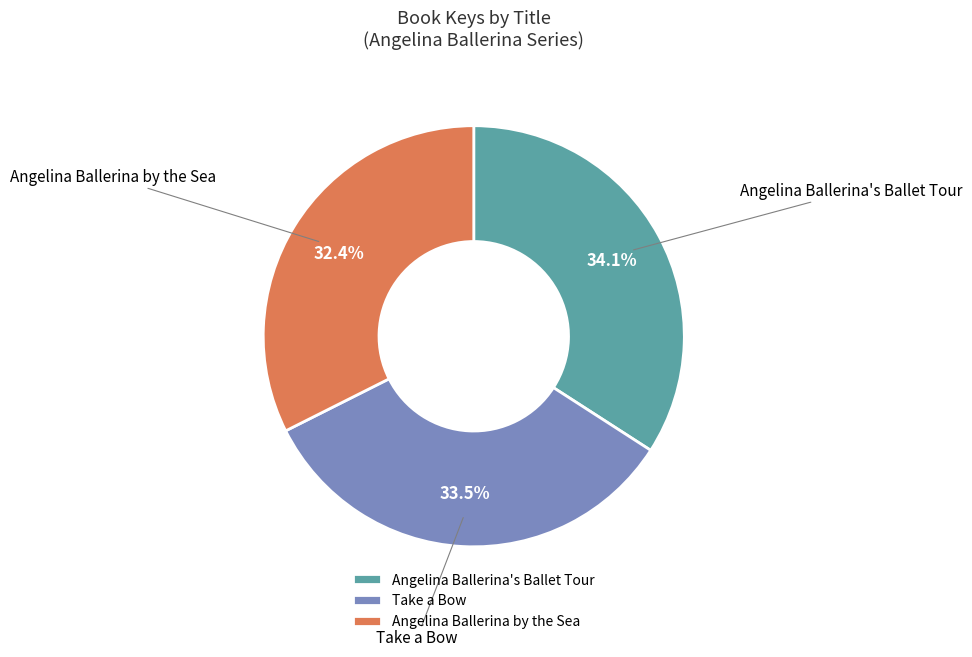

Combined, do Take a Bow and Angelina Ballerina's Ballet Tour account for over 50%?

Yes